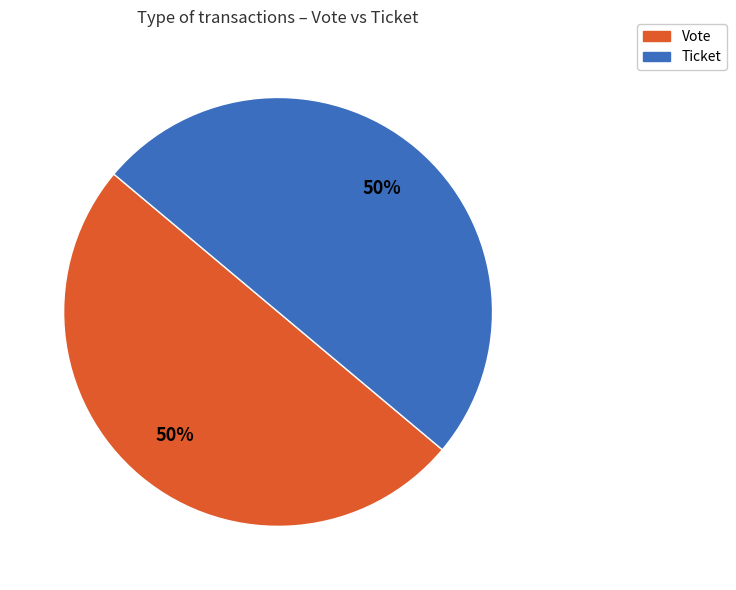

Is the sum of Ticket and Vote greater than half?

Yes